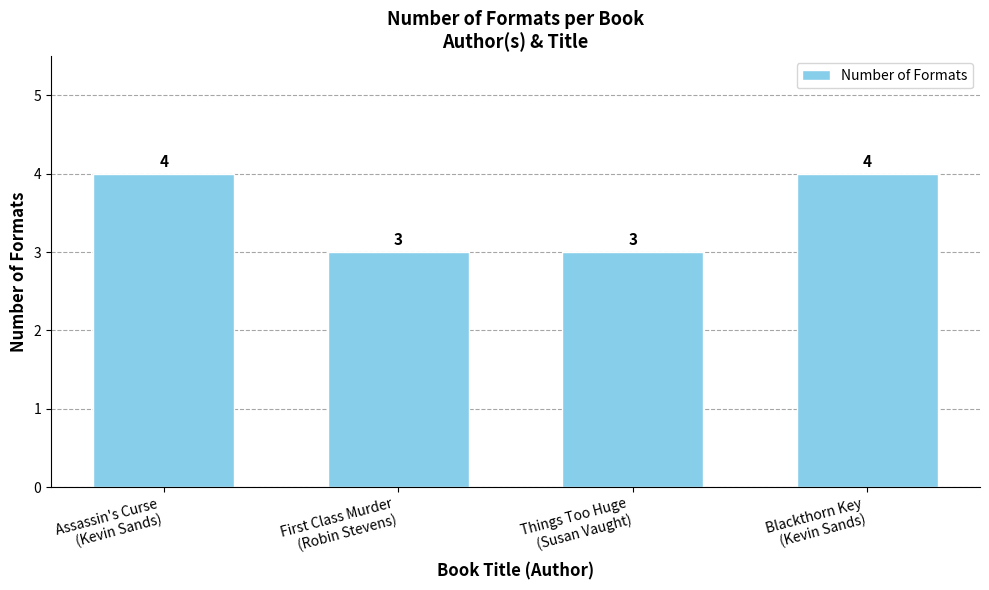

What is the greatest value displayed?

4